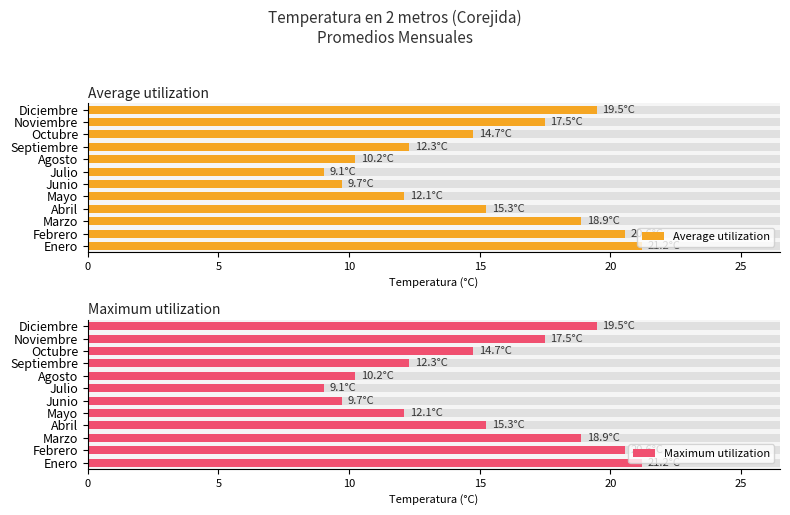

What is the greatest value displayed?

21.2